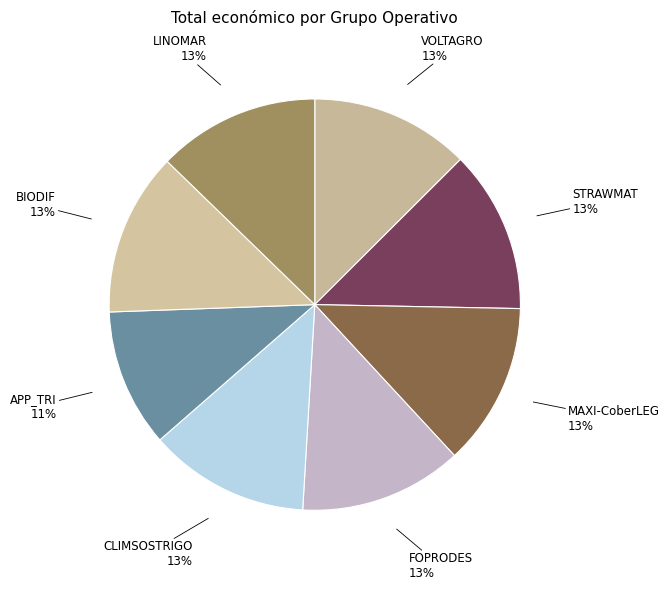

Which slice is the smallest?

APP_TRI